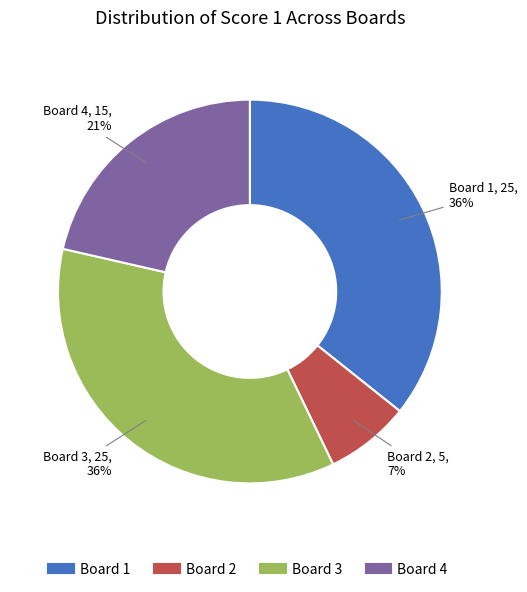

Is the sum of Board 1 and Board 4 greater than half?

Yes